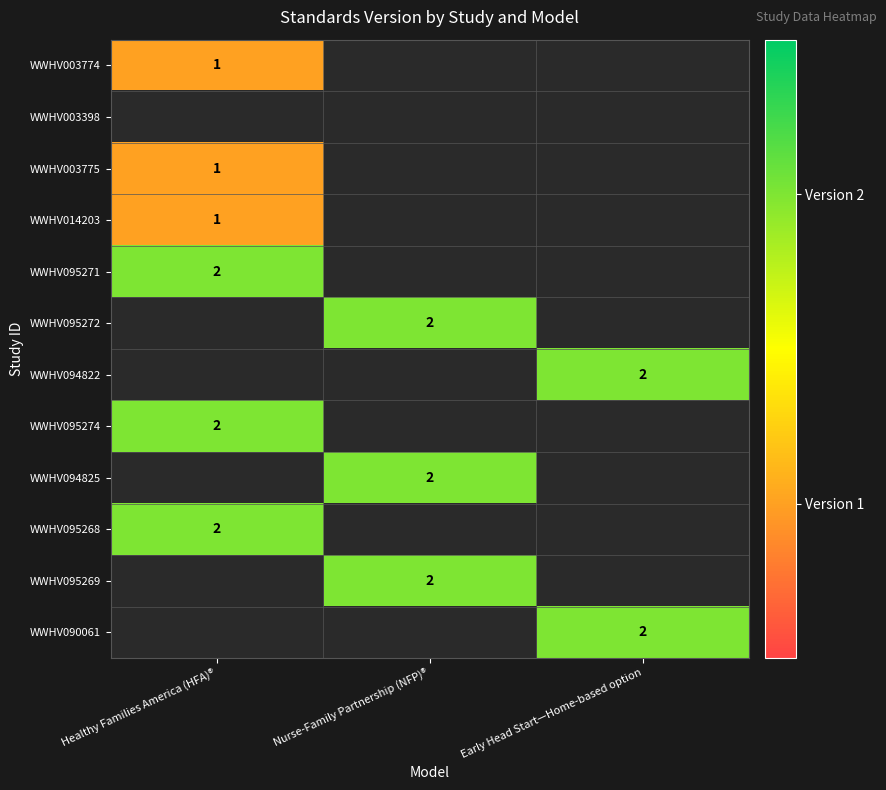

The value of WWHV094822 at Early Head Start—Home-based option is 2. True or false?

True